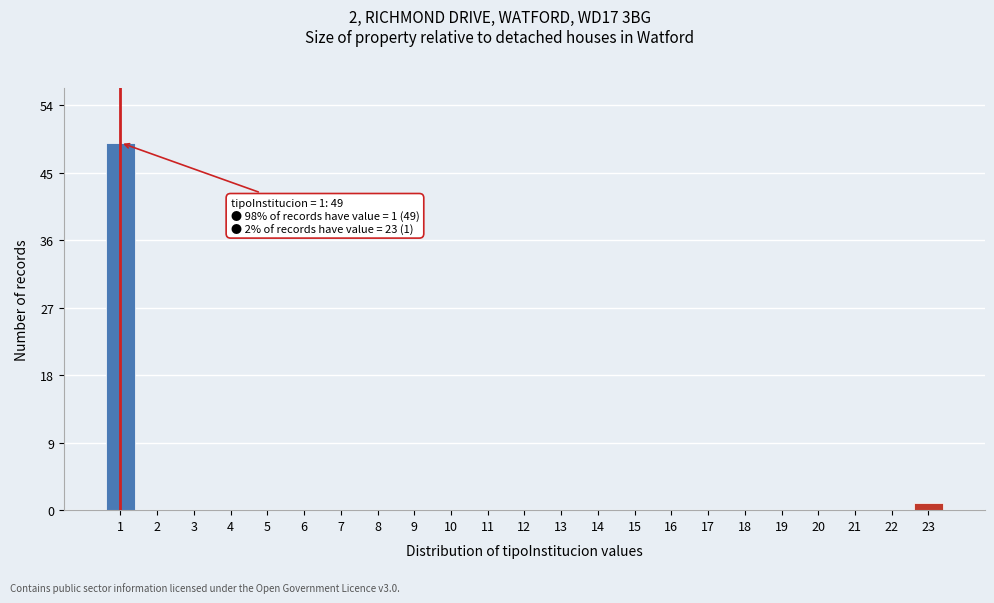

Reading left to right, what are all the values shown in this chart?

1=49	2=0	3=0	4=0	5=0	6=0	7=0	8=0	9=0	10=0	11=0	12=0	13=0	14=0	15=0	16=0	17=0	18=0	19=0	20=0	21=0	22=0	23=1